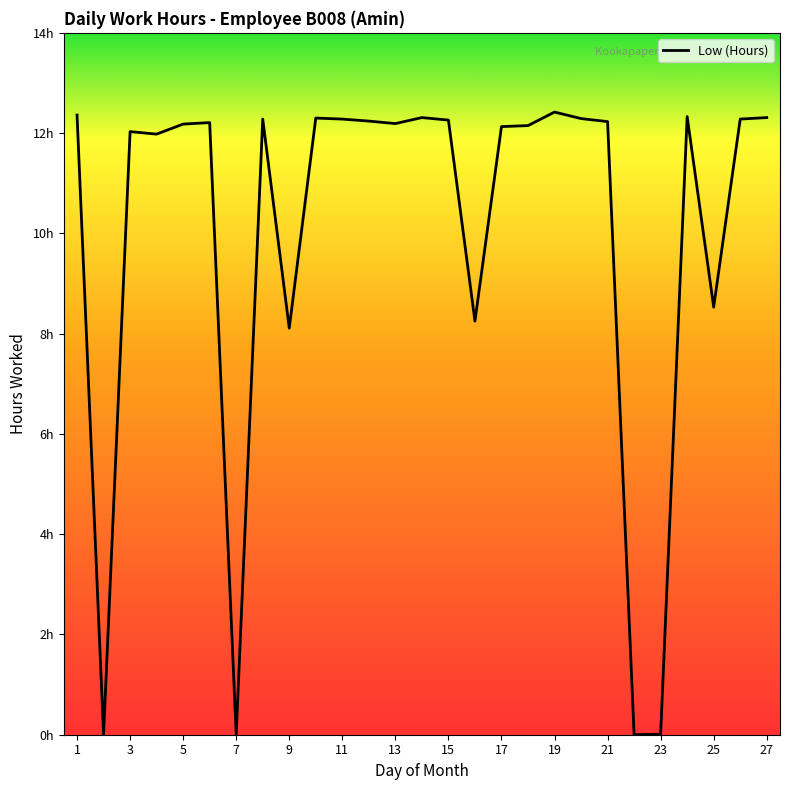

Is this an area chart (filled region under the line)?

No